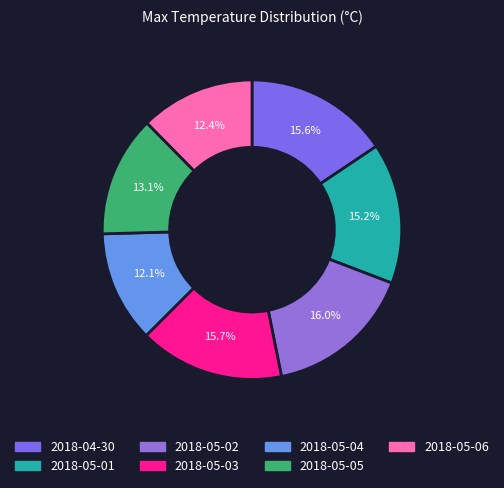

To the nearest percent, what is the average slice percentage?

14%